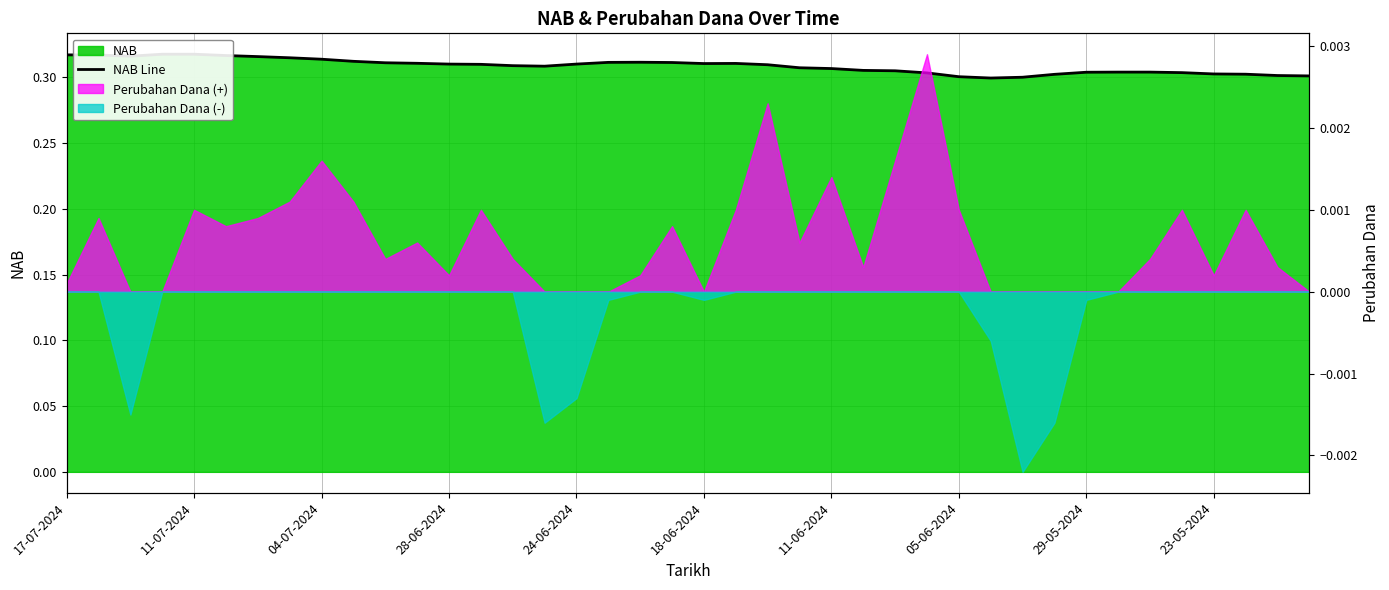

What is the sum of the values at 04-07-2024 and 35?

0.6